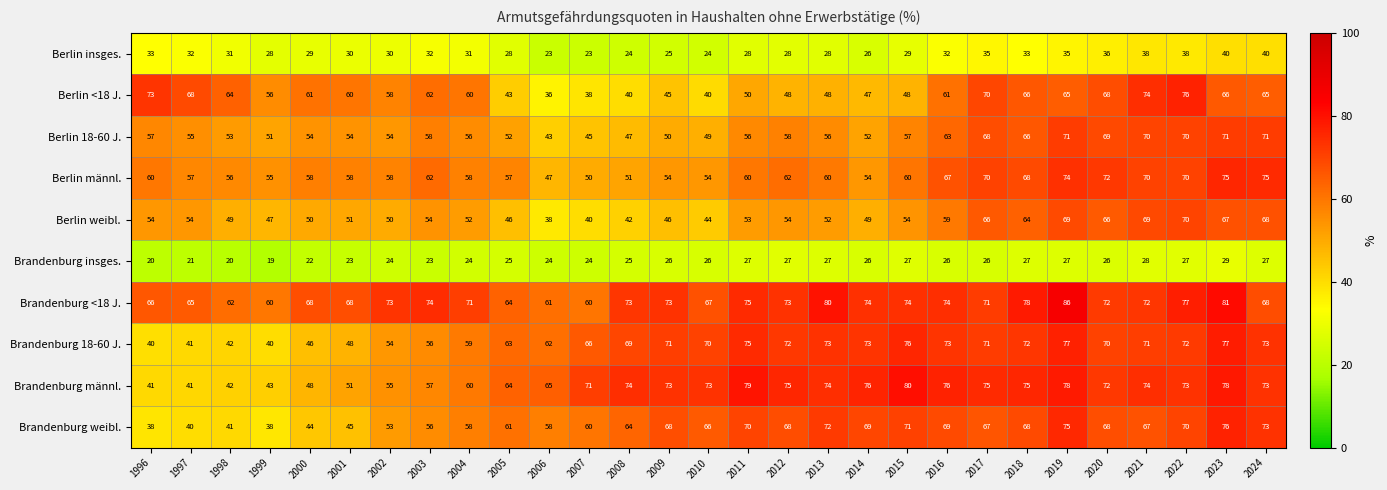

At how many categories does at least one series exceed 54?

29